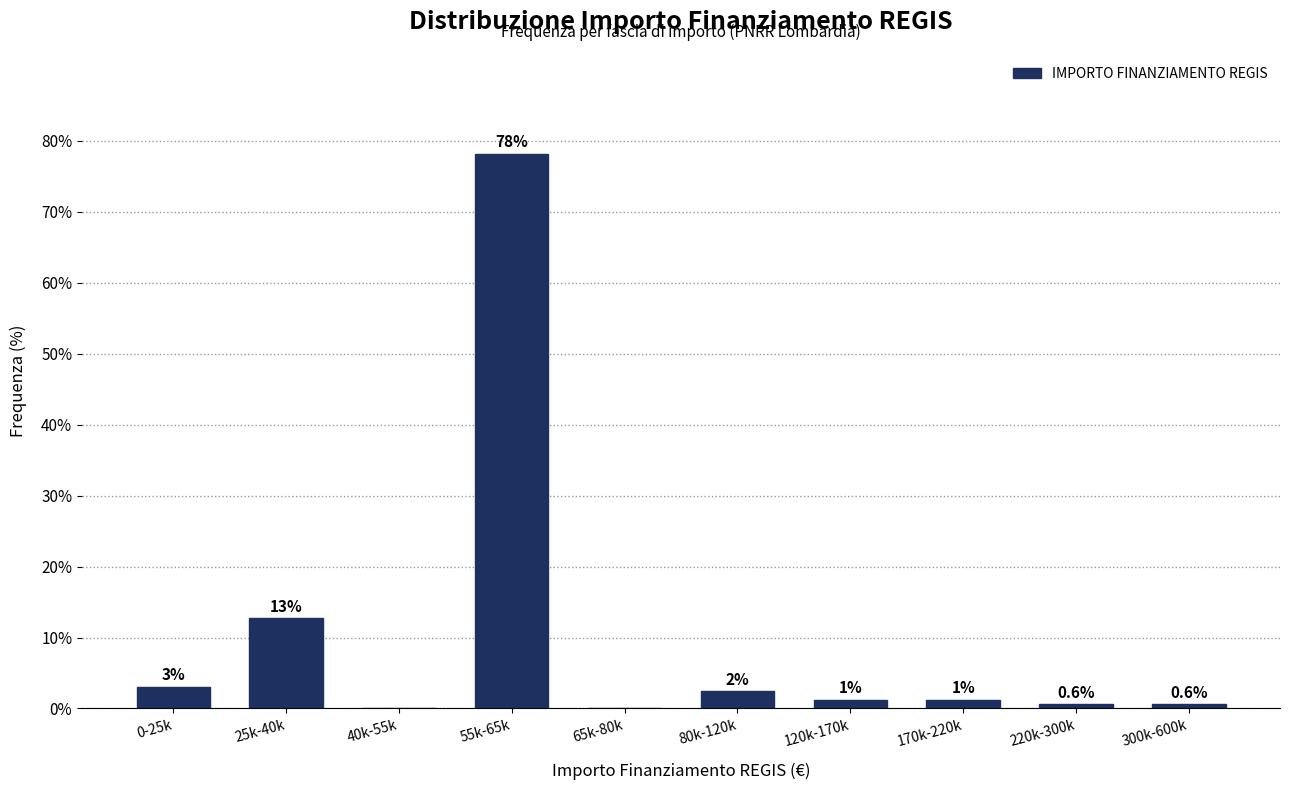

The chart shows a value of 0.6 at 300k-600k. True or false?

True